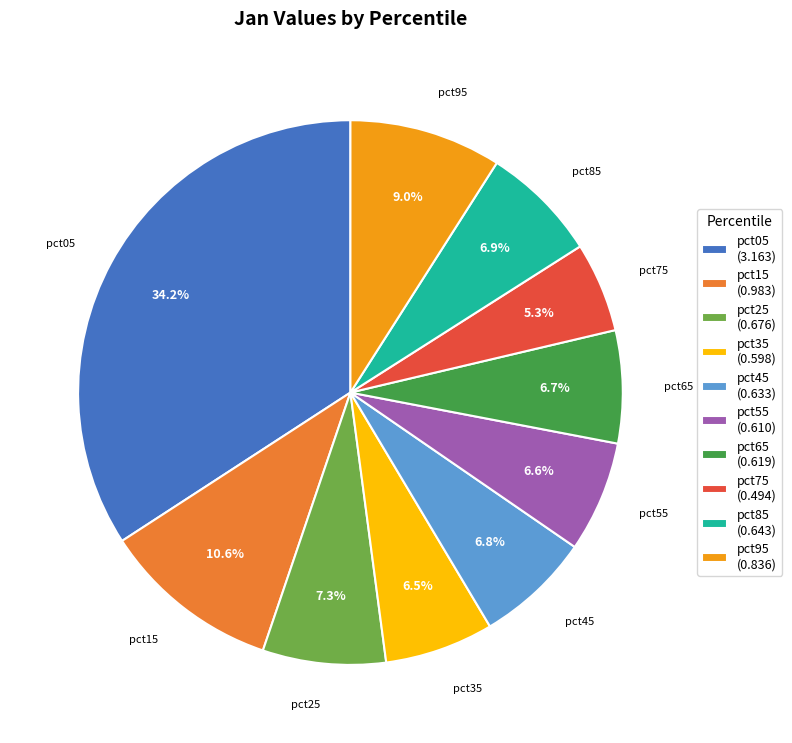

To the nearest percent, what is the combined percentage of pct05 and pct95?

43%